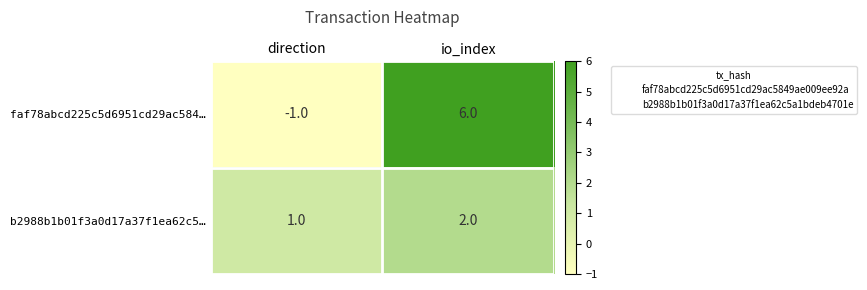

Is the value of faf78abcd225c5d6951cd29ac584… at direction greater than the value of b2988b1b01f3a0d17a37f1ea62c5… at direction?

No